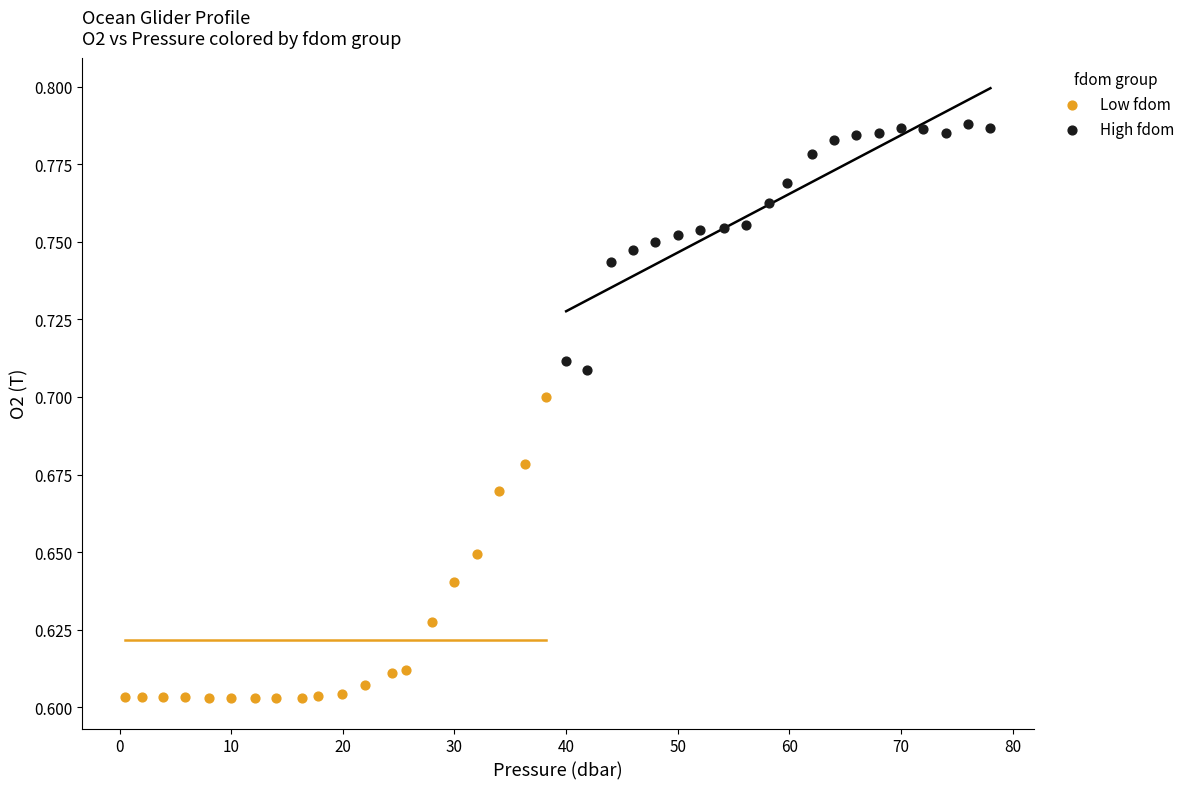

Which series reaches the maximum Y coordinate?

High fdom